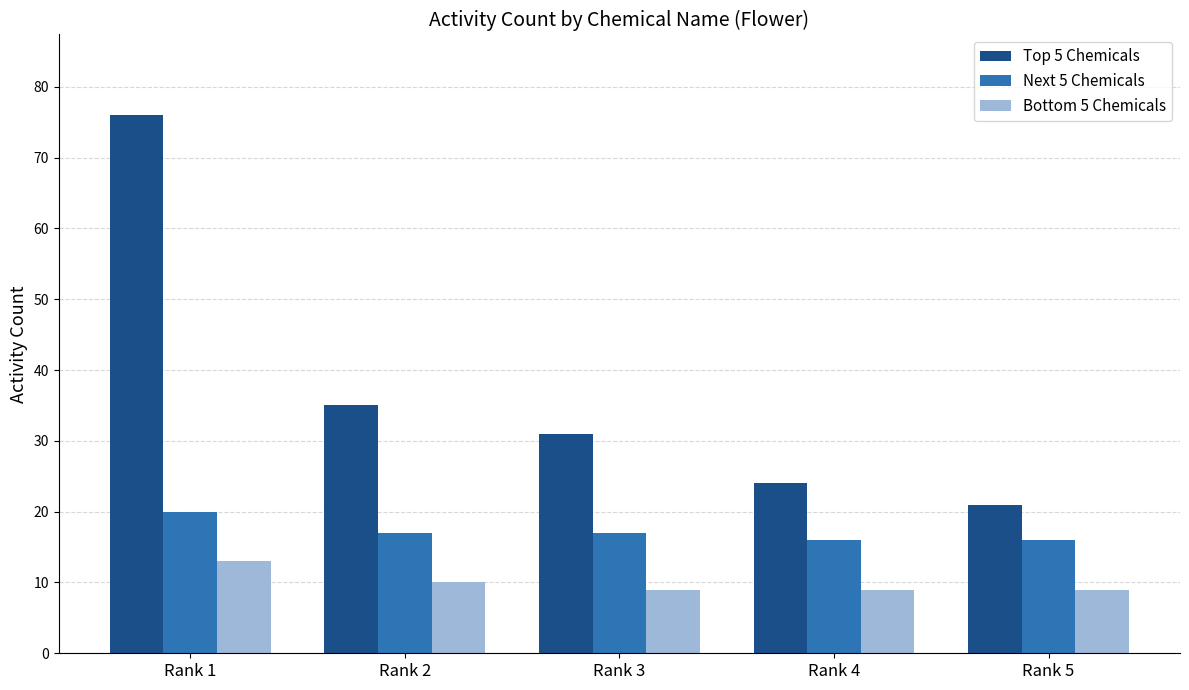

What is the lowest value of the Bottom 5 Chemicals series?

9